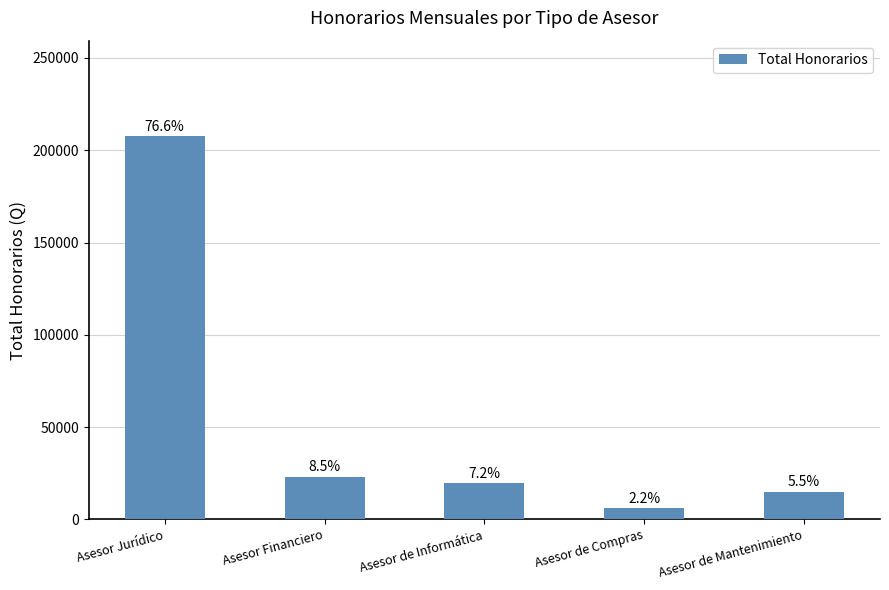

What is the difference between the second highest and second lowest values?

8000